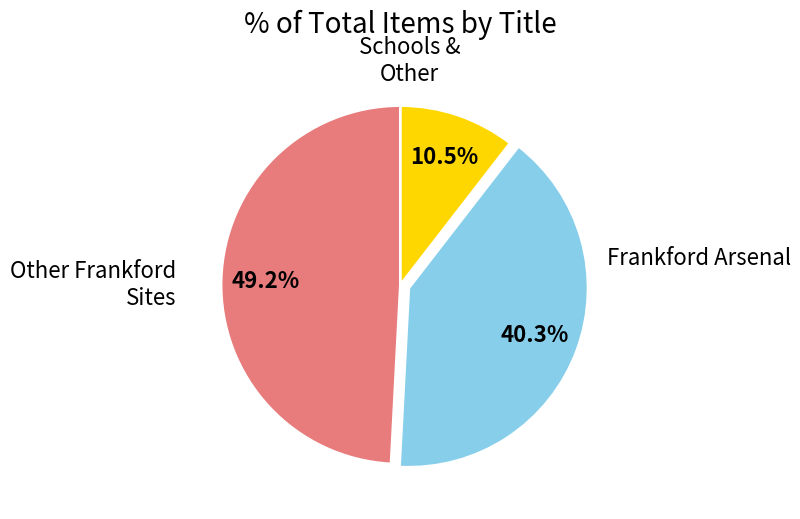

Is there any slice that represents more than half of the pie?

No